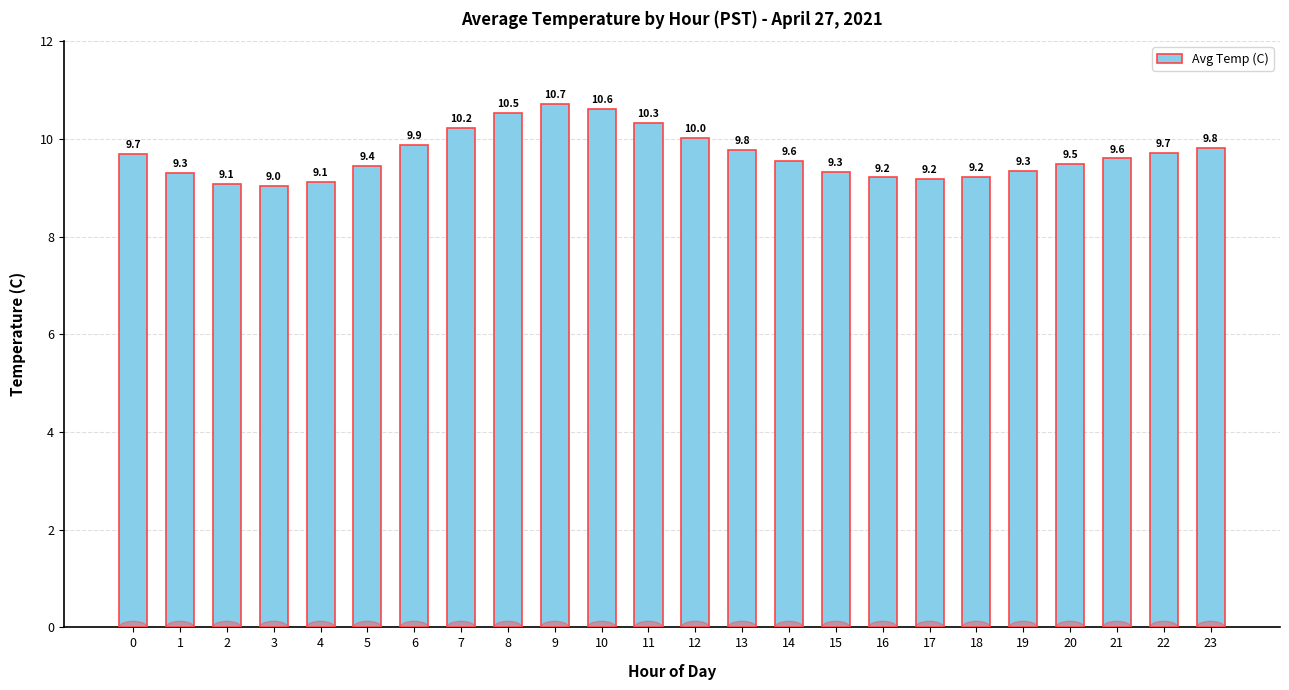

What is the value of the 7th bar from the left?

9.9